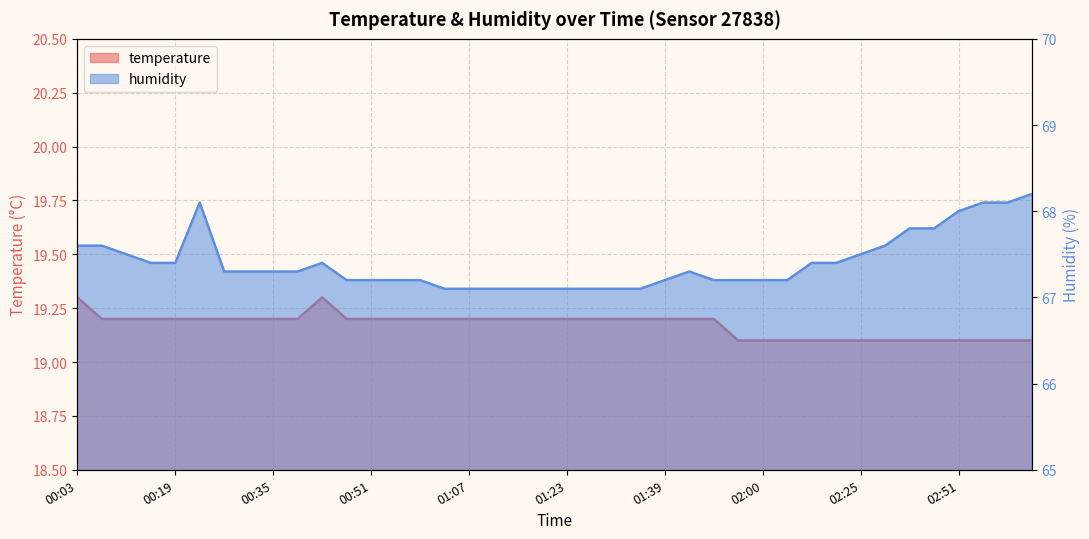

Which series has the largest range (max minus min)?

humidity